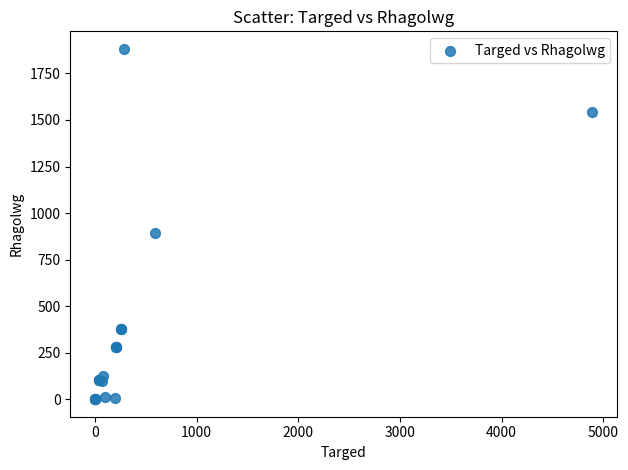

What Y value in the scatter plot is closest to 941?

891.4